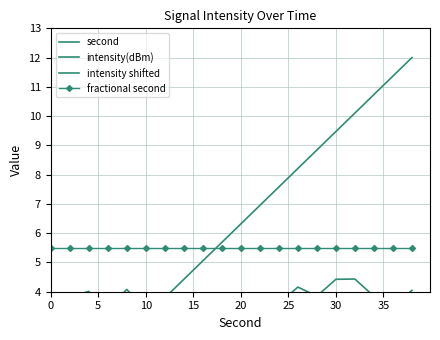

Where is the first local minimum for intensity(dBm)?

15